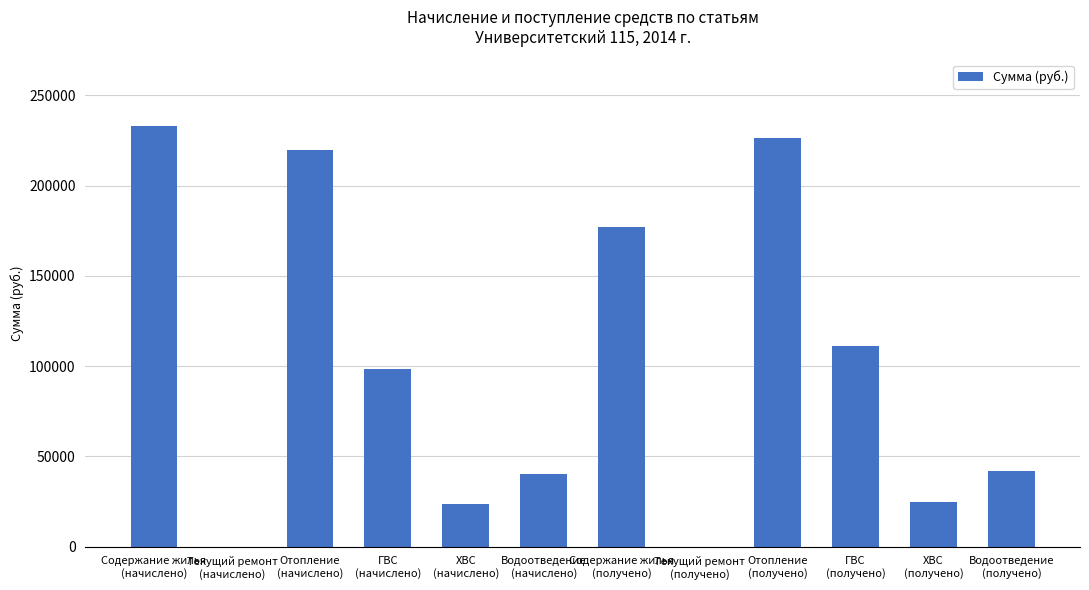

What is the sum of all values?

1194949.0